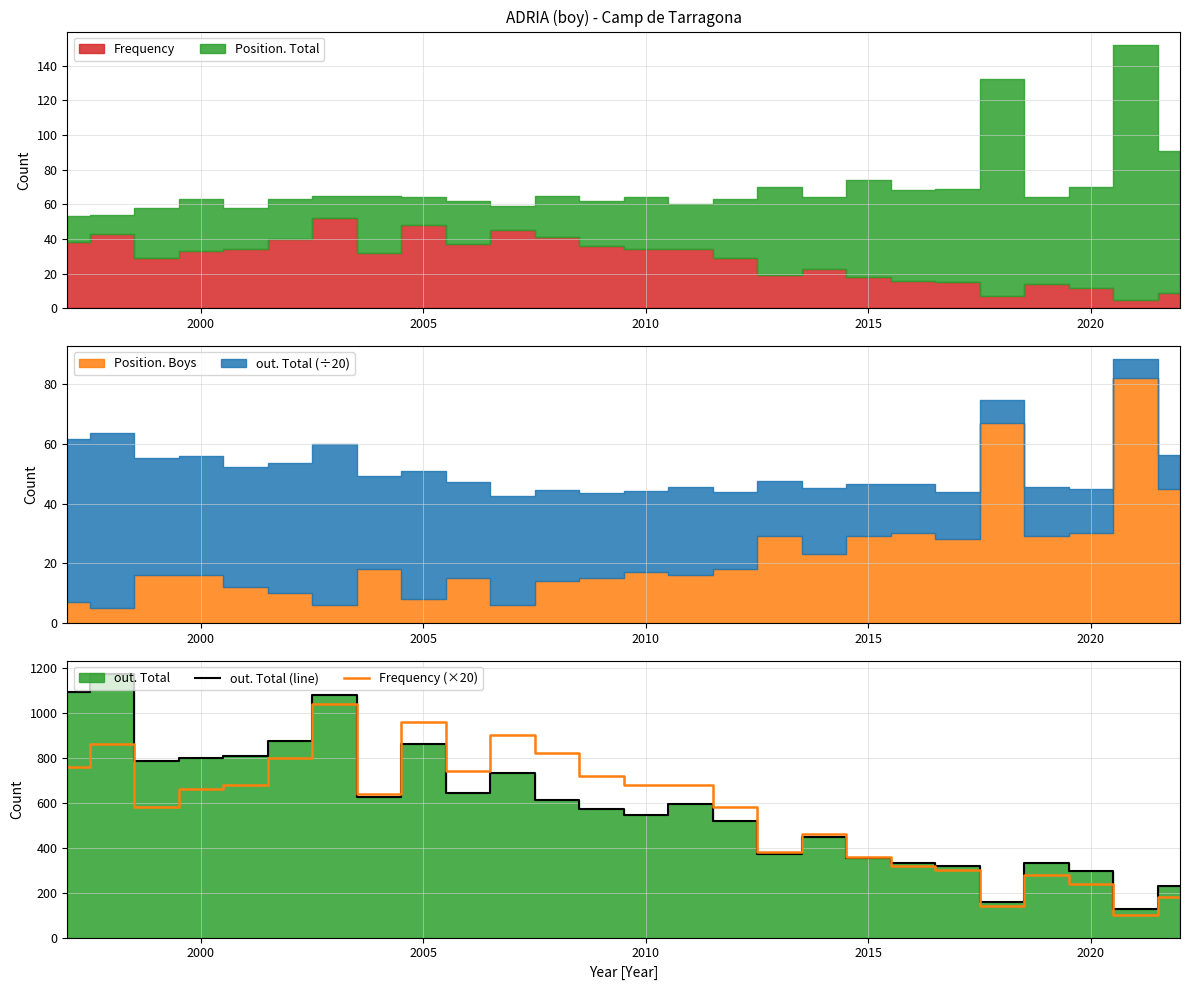

At how many categories does at least one series exceed 328?

21